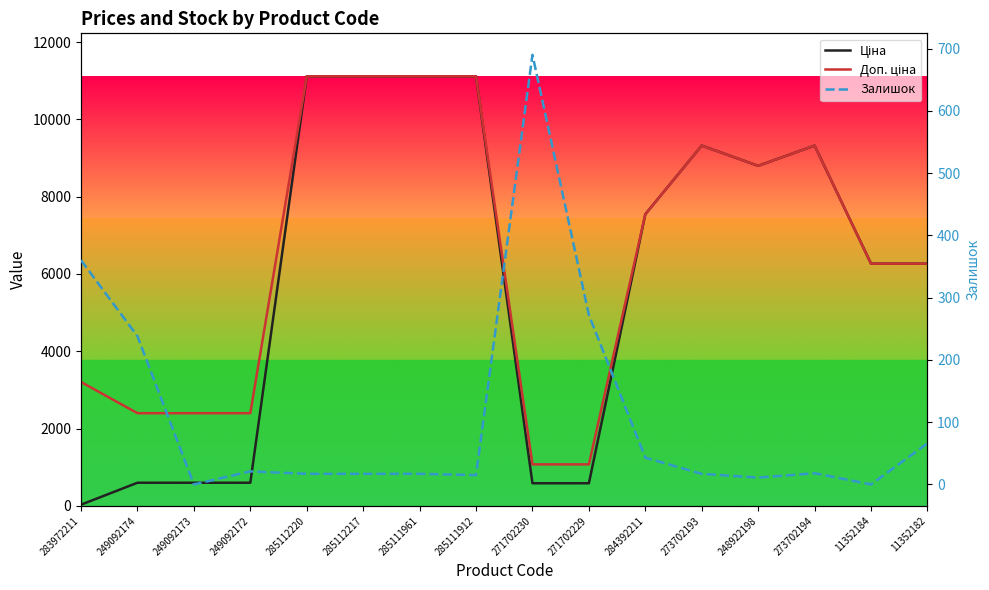

True or false: Доп. ціна and Залишок intersect in this chart.

False